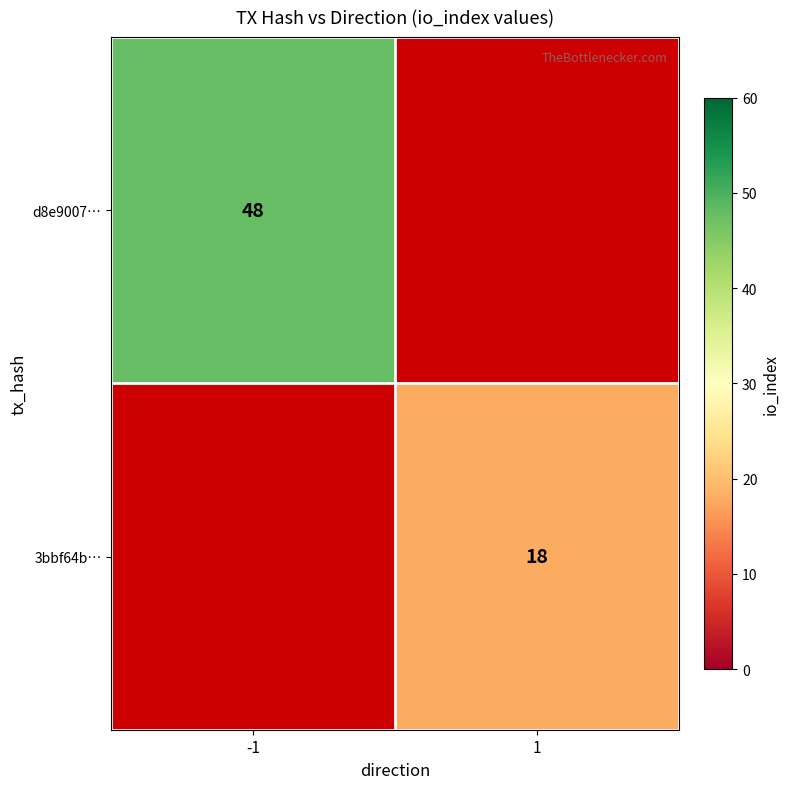

Is the value of 3bbf64b… at 1 greater than the value of d8e9007… at -1?

No